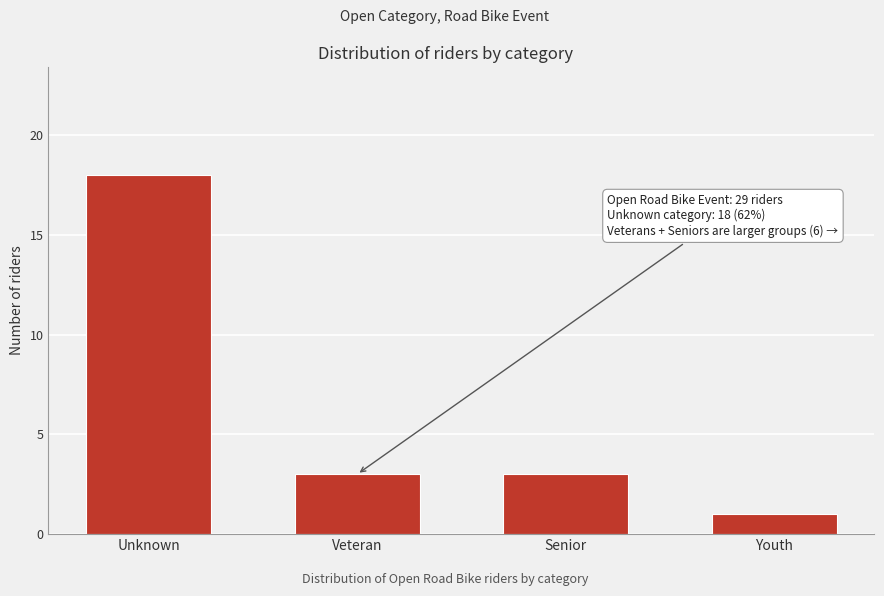

Reading left to right, extract all data points from this chart.

Unknown=18	Veteran=3	Senior=3	Youth=1